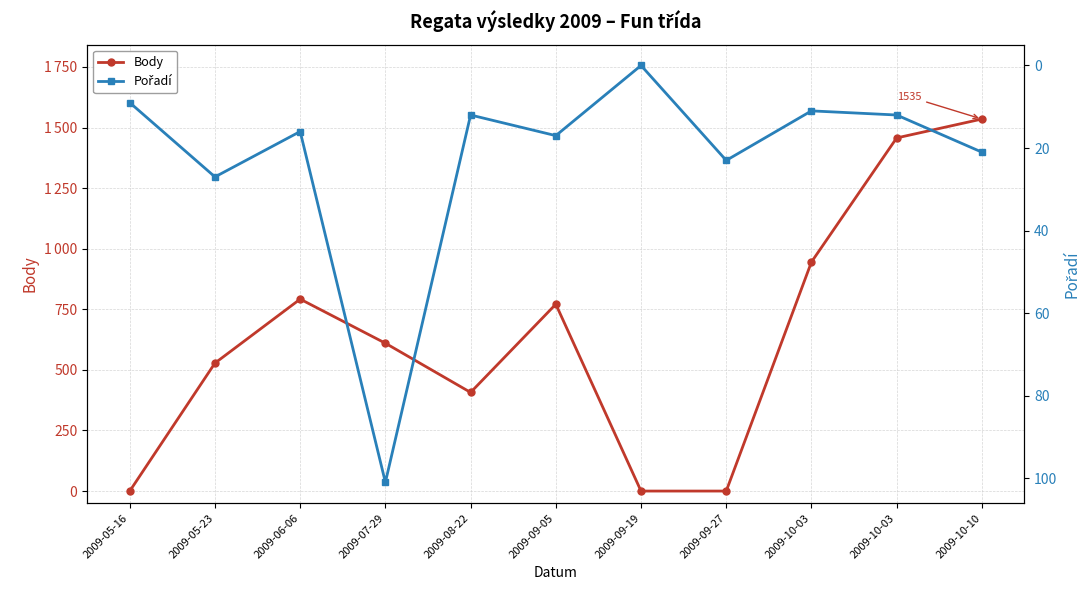

What is the average value of the Body series?

640